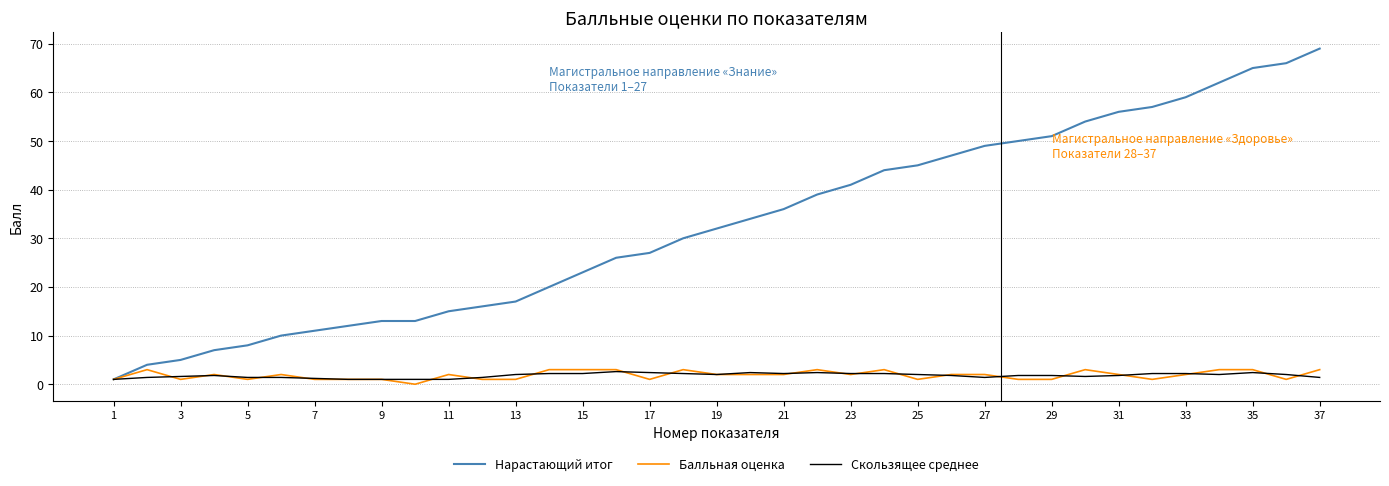

Which series has the widest spread of values?

Нарастающий итог